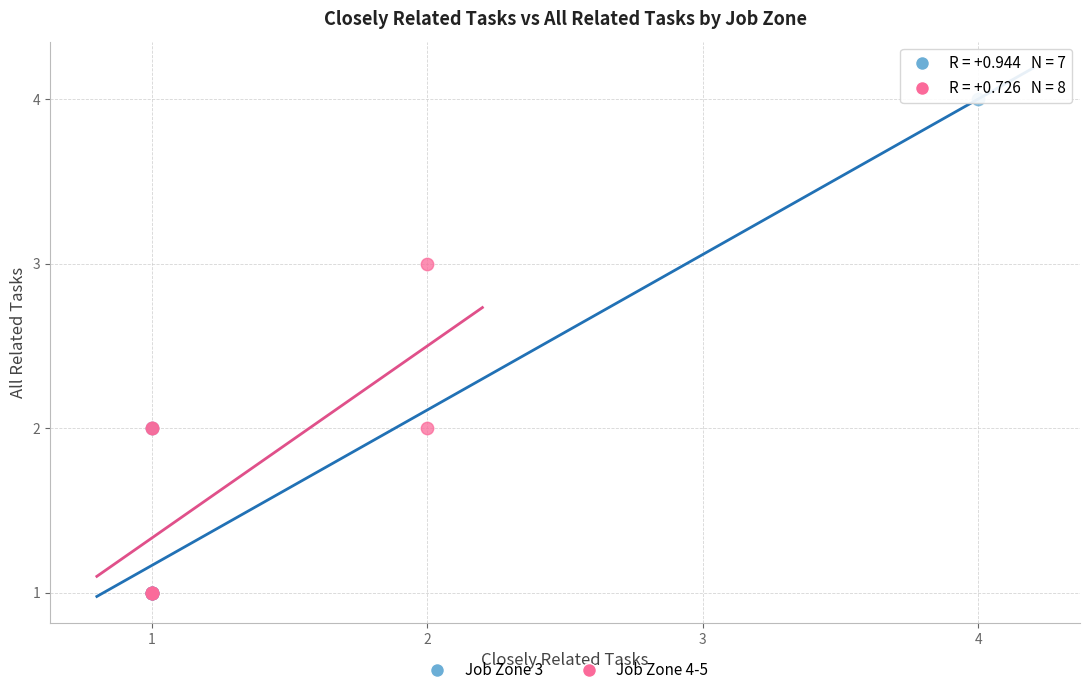

Which series reaches the maximum Y coordinate?

Job Zone 3